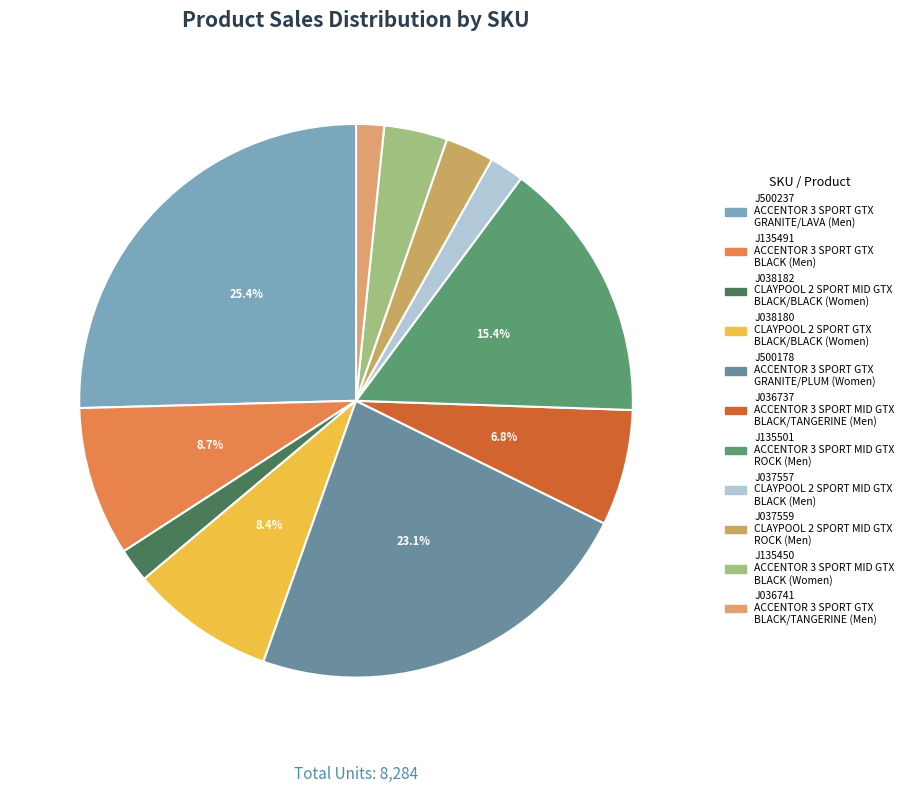

Count the number of slices in the pie.

11